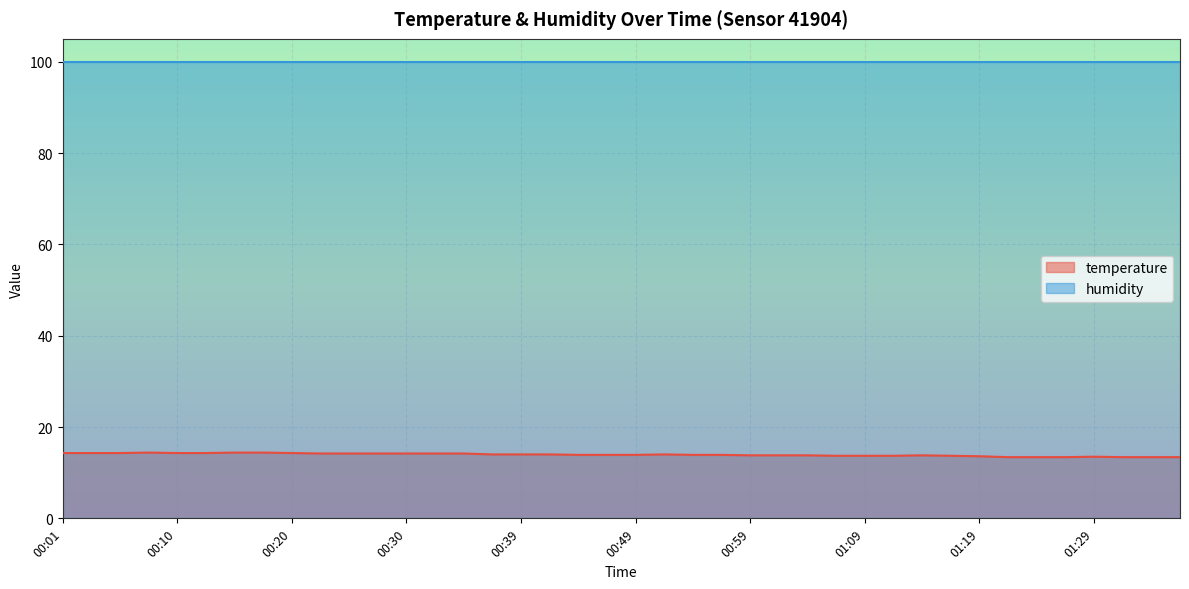

List the series in order of their peak value, lowest first.

temperature, humidity